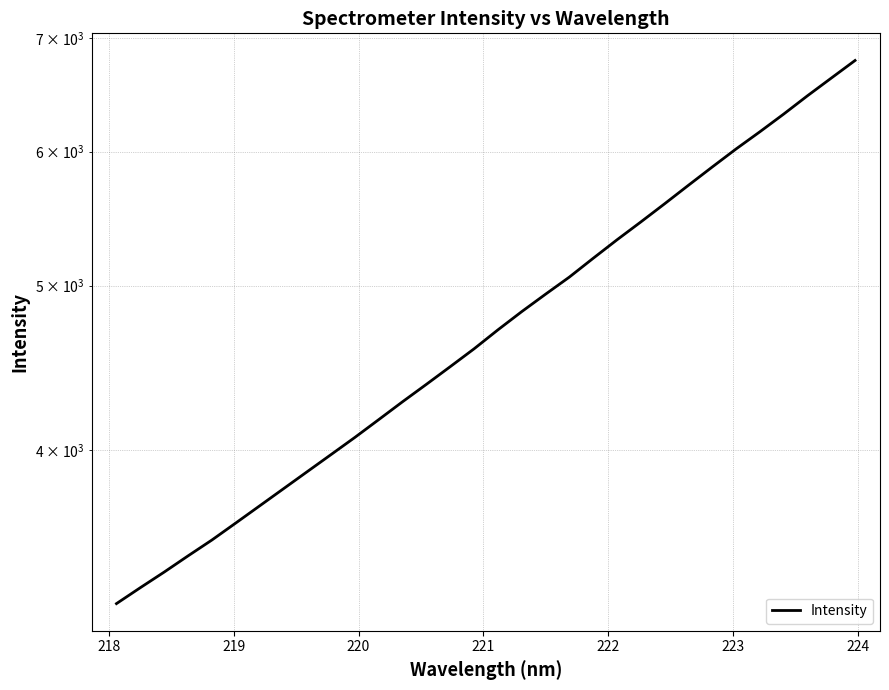

The value at 24 is 9384.5. True or false?

False